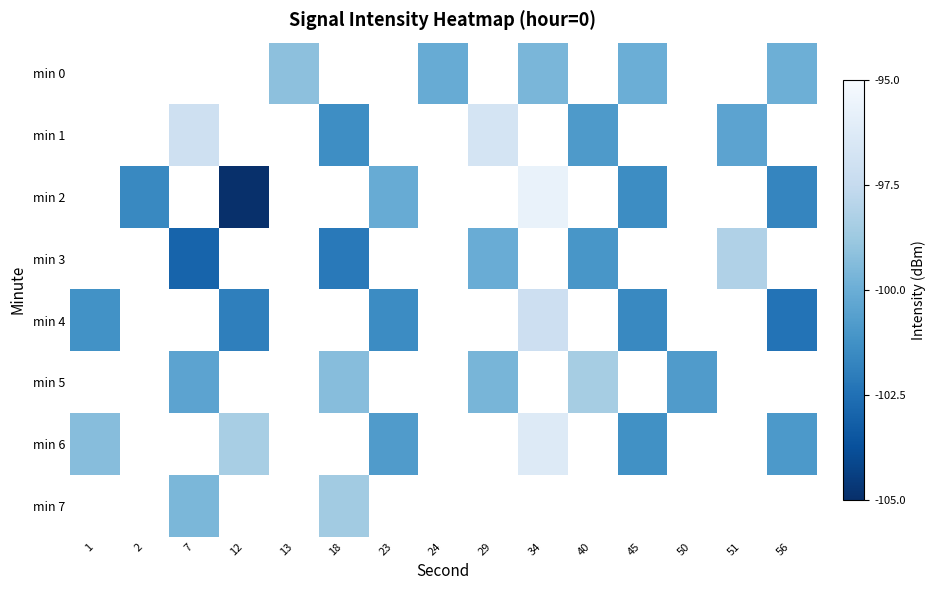

What is the smallest value displayed?

-105.0